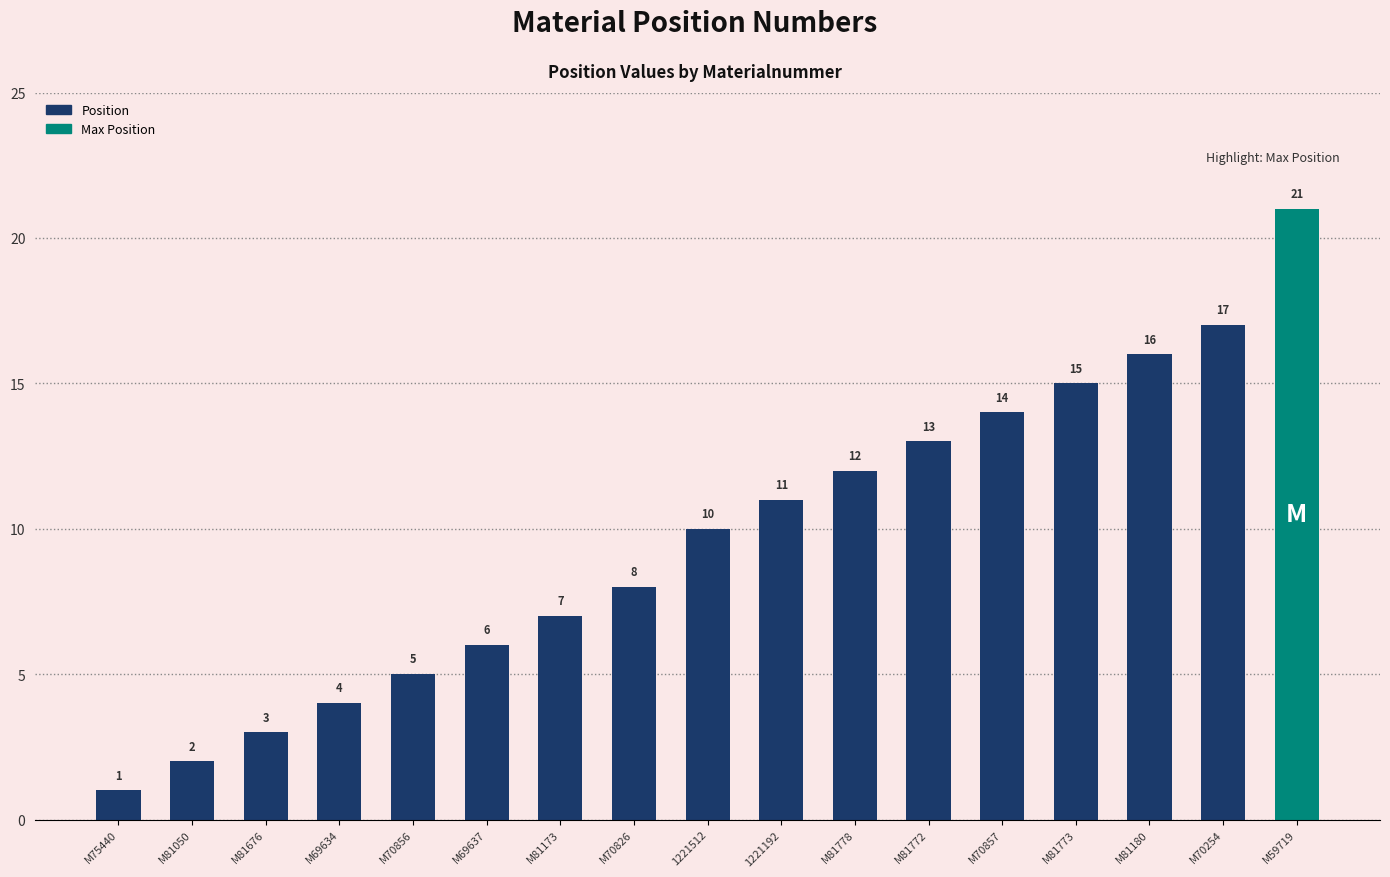

What is the value of the 9th bar from the left?

10